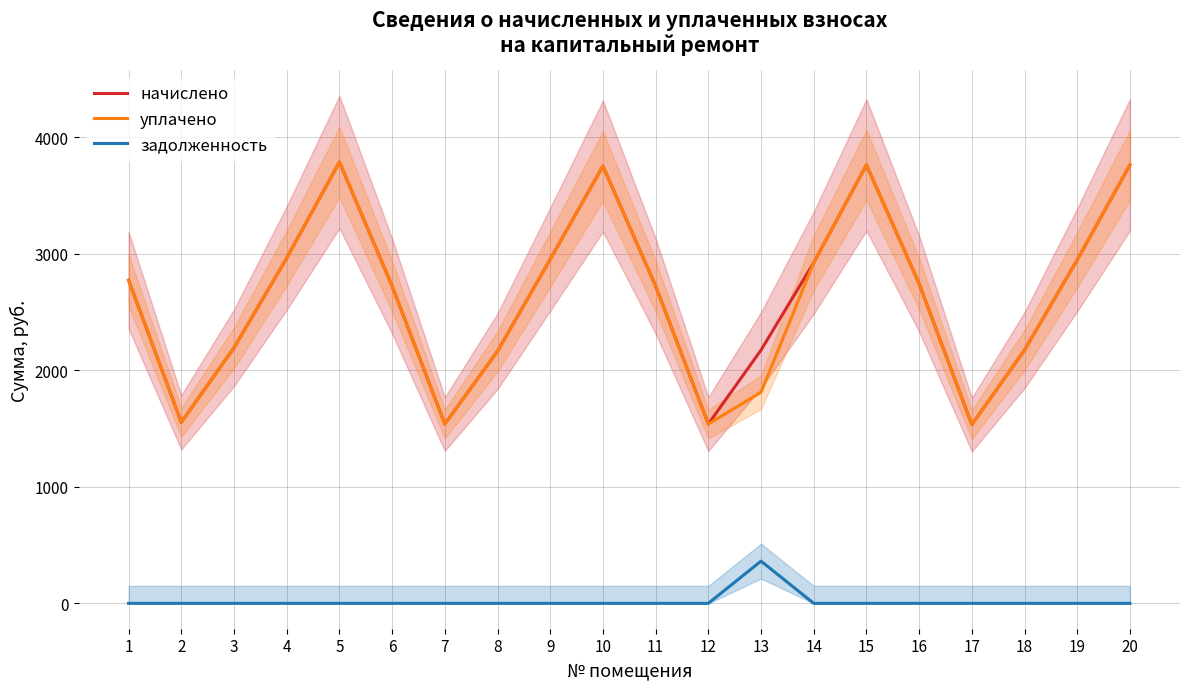

Which has a higher value, 3 or 6?

6